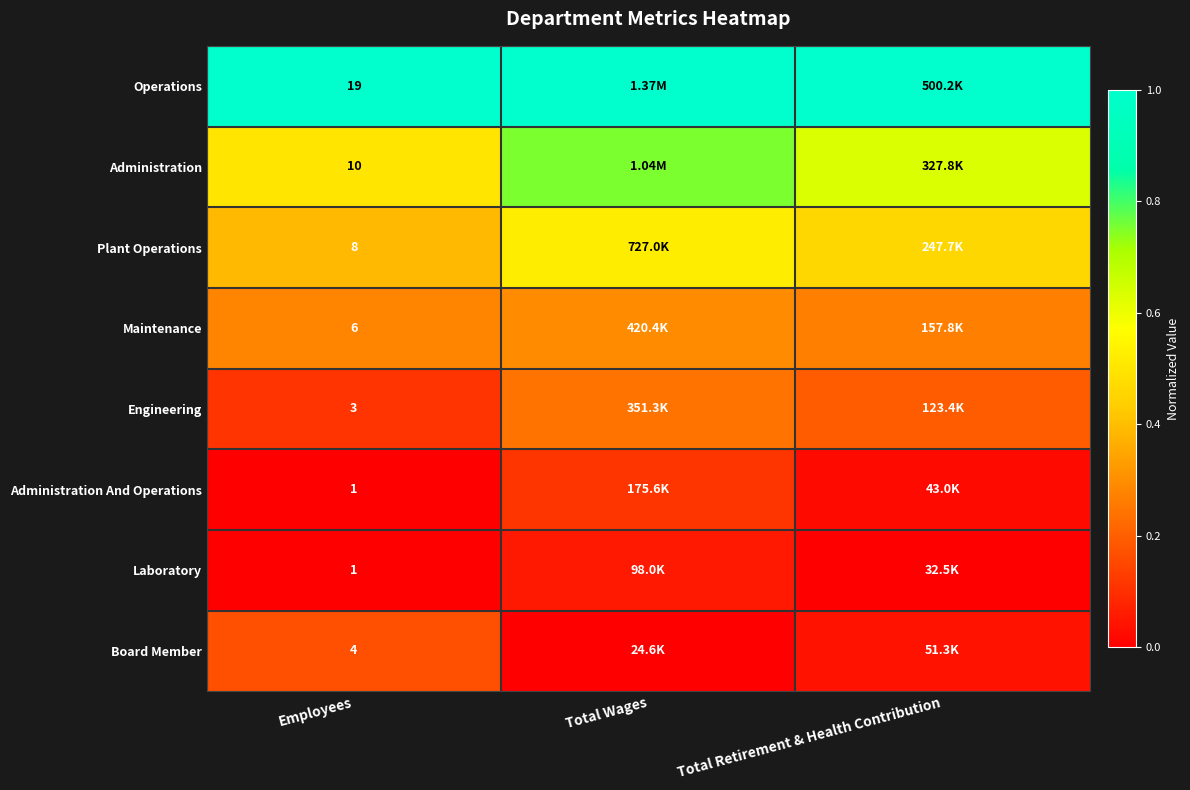

Is the value of Maintenance at Employees greater than the value of Plant Operations at Employees?

No